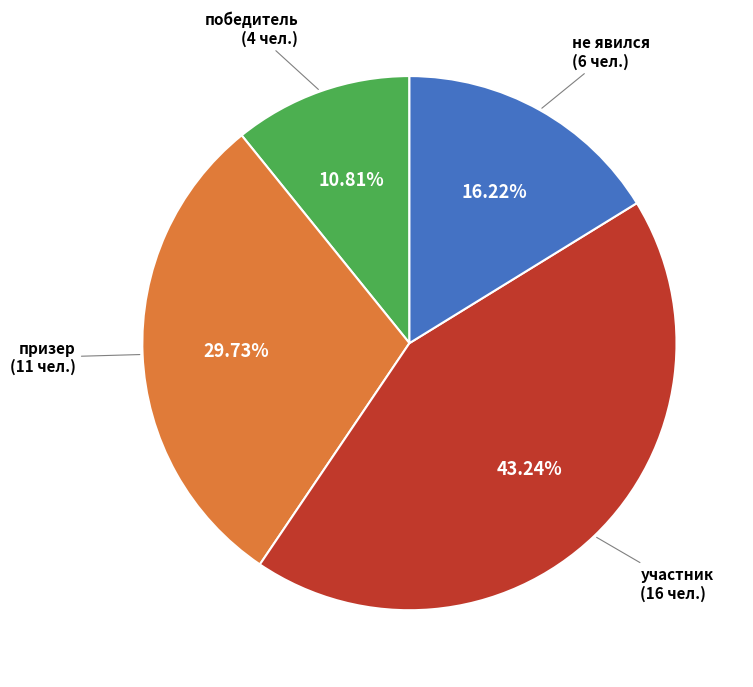

Is there a majority slice in this chart?

No